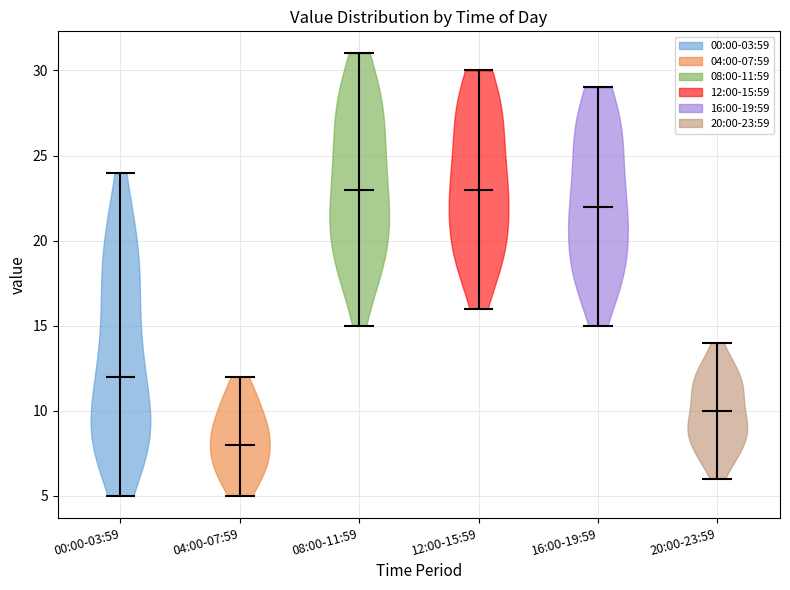

What is the lowest point the violin for 08:00-11:59 reaches on the y-axis? The values are not printed on the chart, so give them approximately, as read against the axis.

15